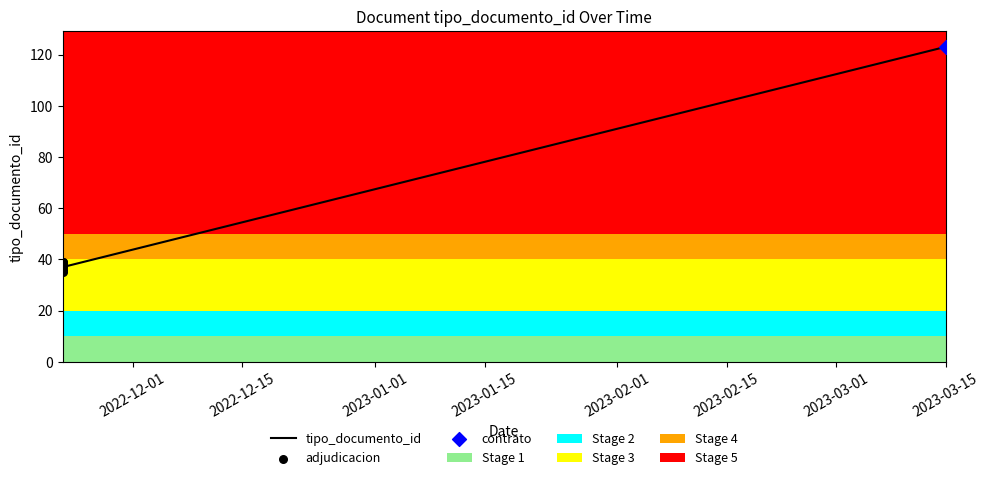

What is the change in value from 2022-11-22 to 2022-11-22?

-1